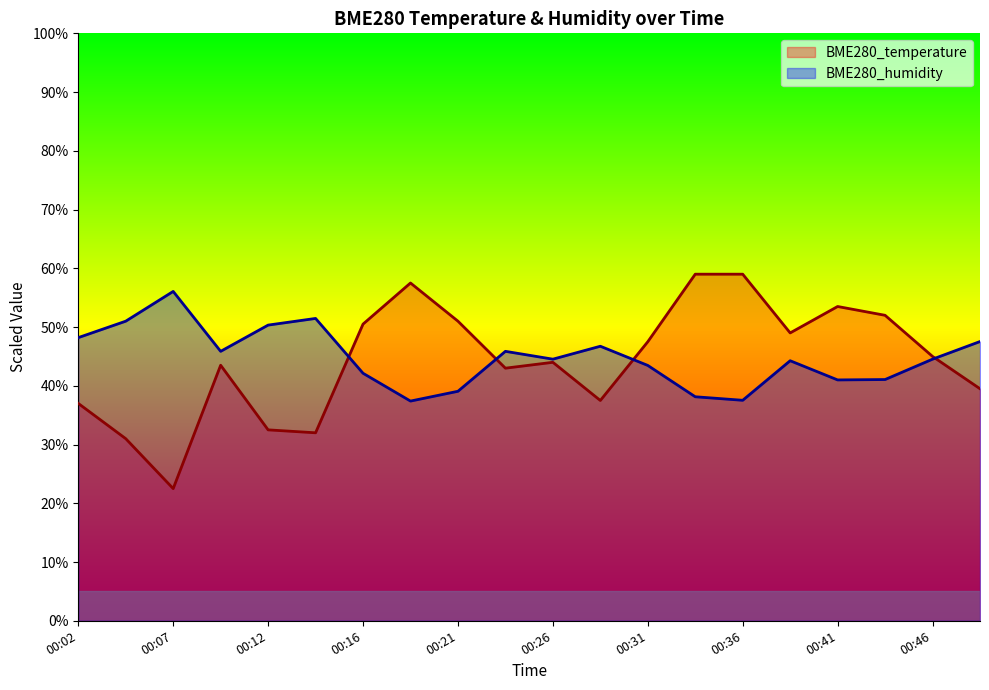

Which category has the lowest value in the BME280_temperature series?

00:07